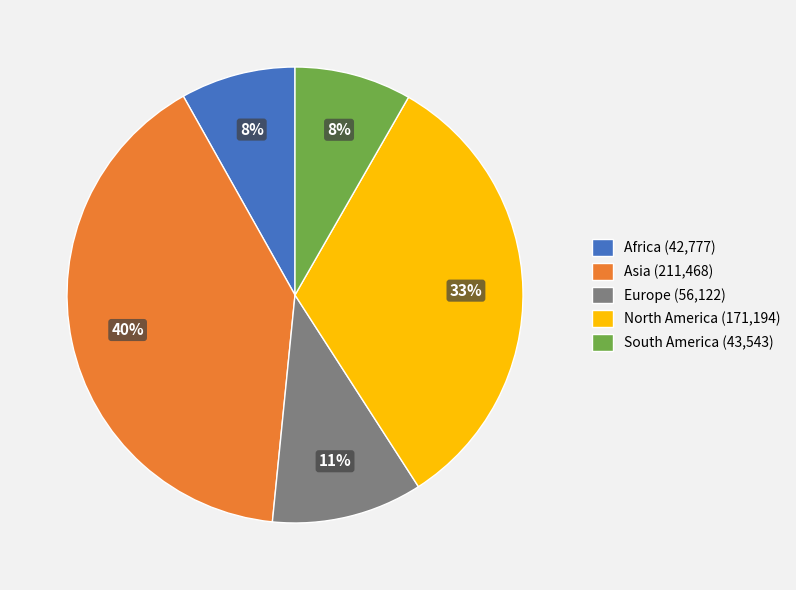

To the nearest percent, what is the average slice percentage?

20%